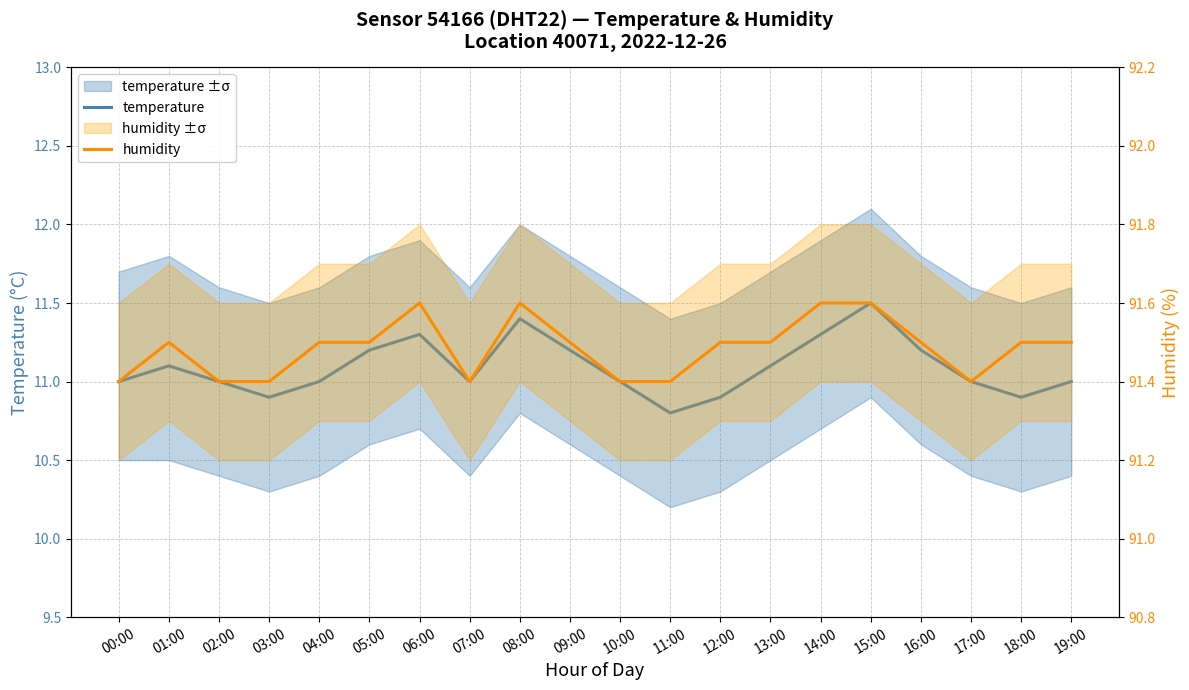

The humidity series shows 44.5 at 13:00. True or false?

False